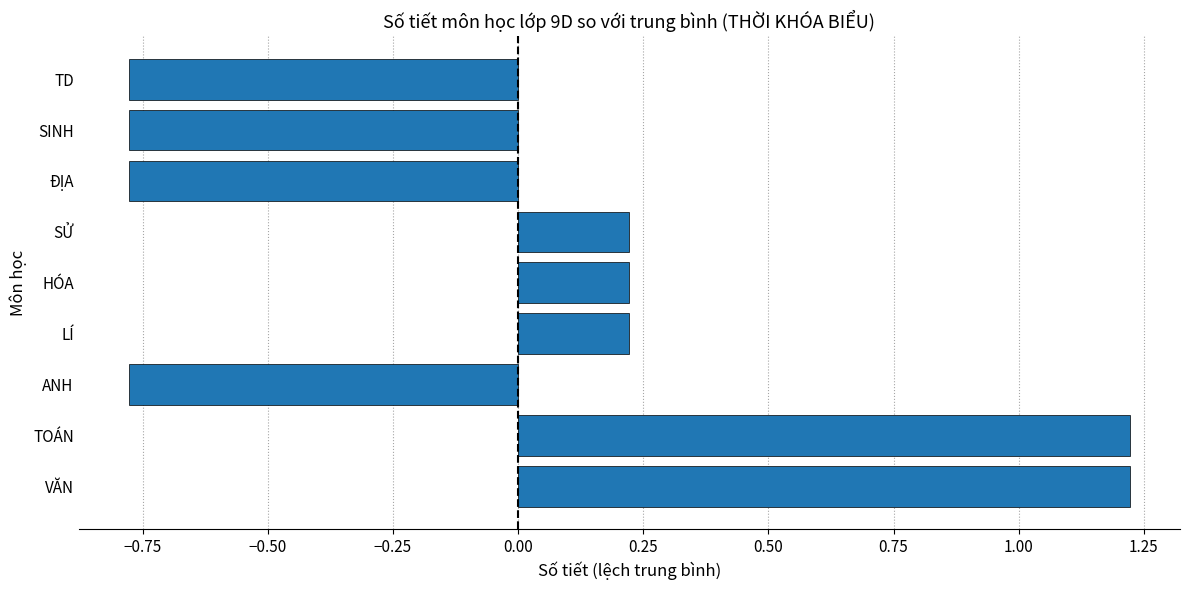

What is the sum of the values at SINH and SỬ?

-0.6